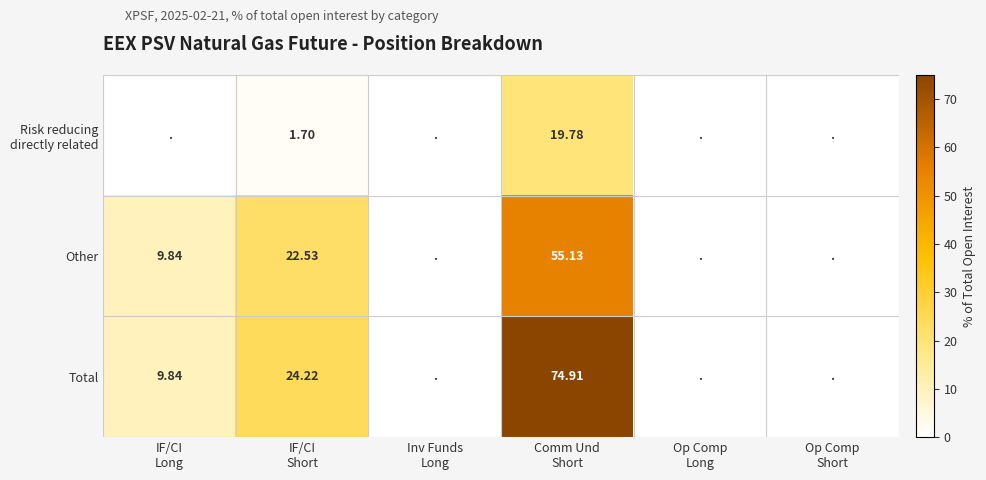

At which category is the sum across all series the highest?

Comm Und
Short